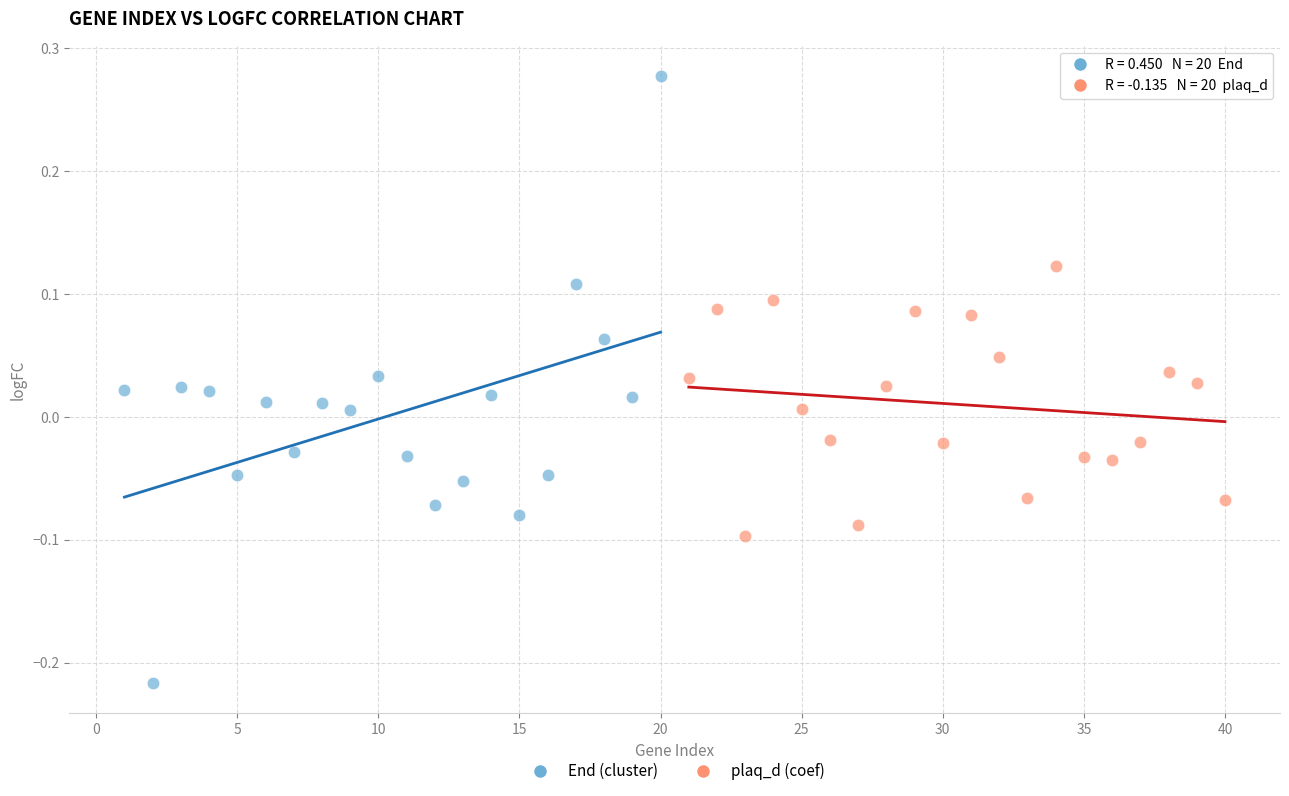

Which series contains the highest Y value?

End (cluster)